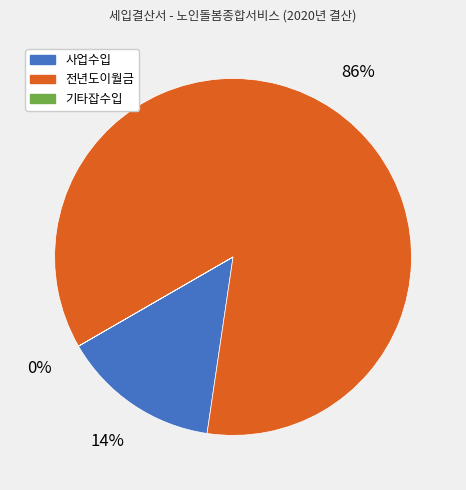

To the nearest percent, what is the average slice percentage?

33%